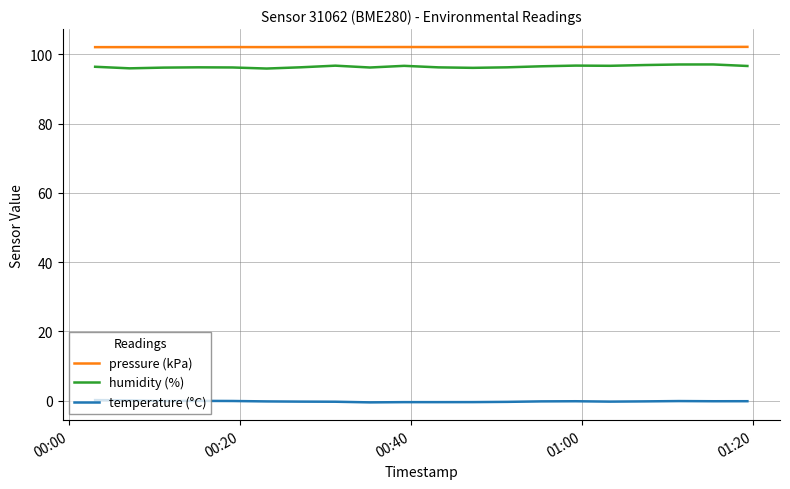

Rank the series by their maximum value, from lowest to highest.

temperature (°C), humidity (%), pressure (kPa)